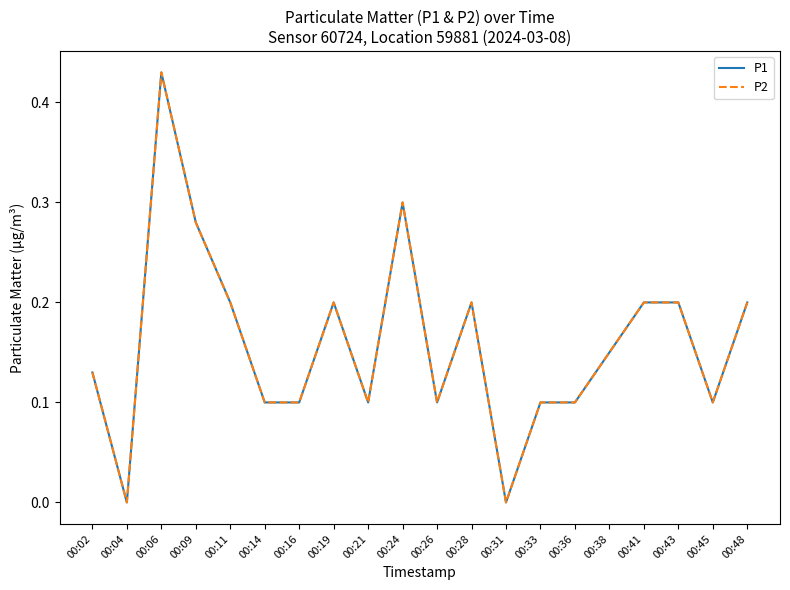

Does the chart display data point markers on the line(s)?

No